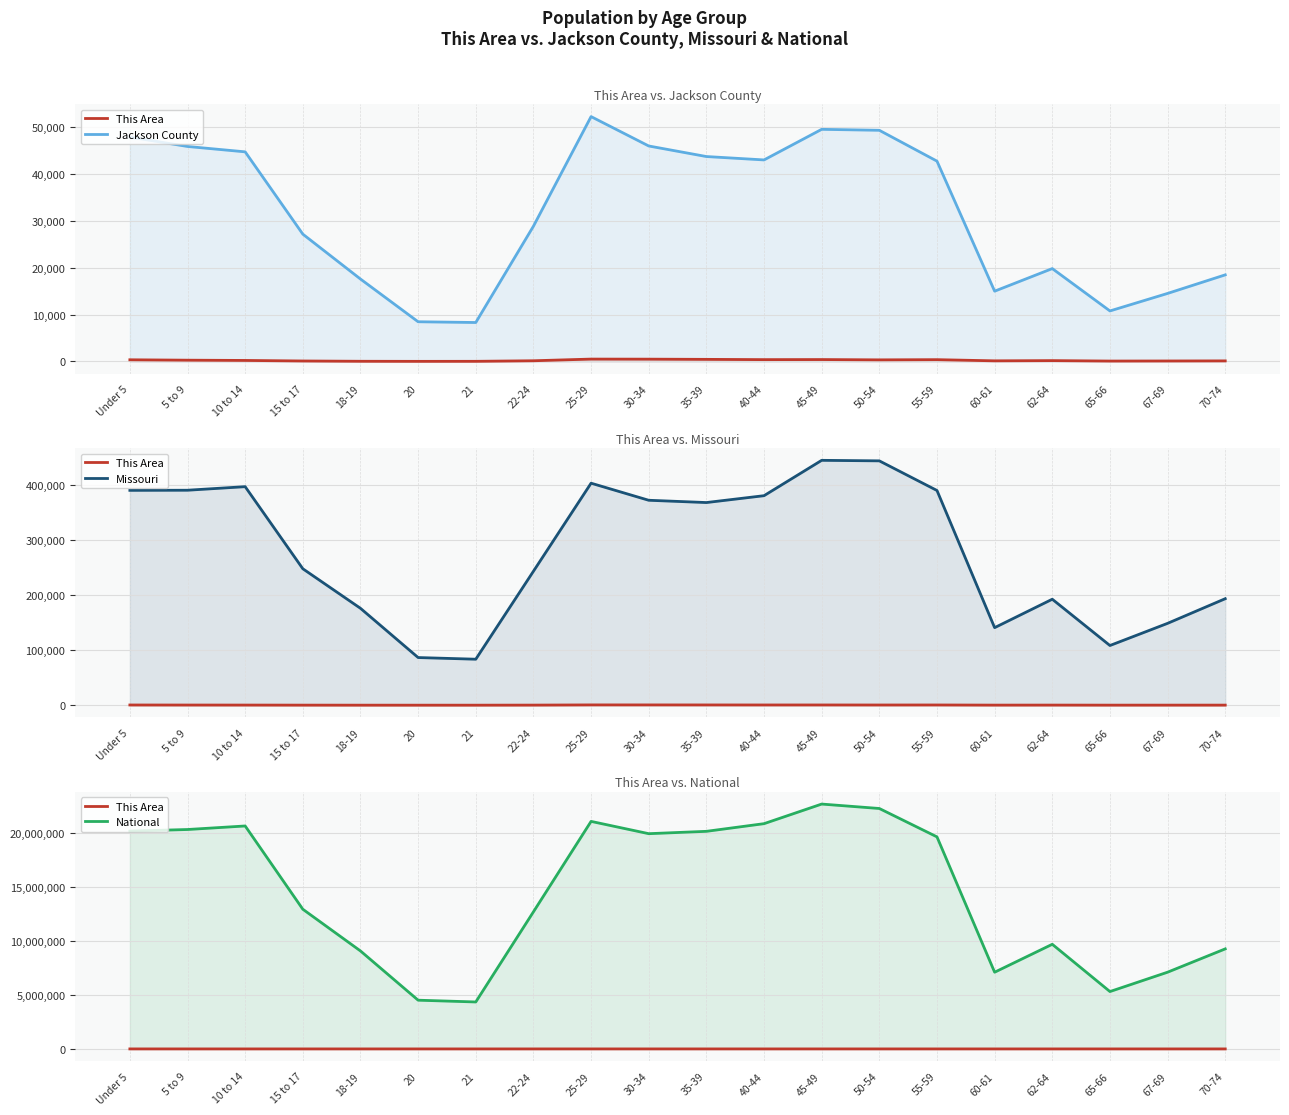

Does the chart display data point markers on the line(s)?

No